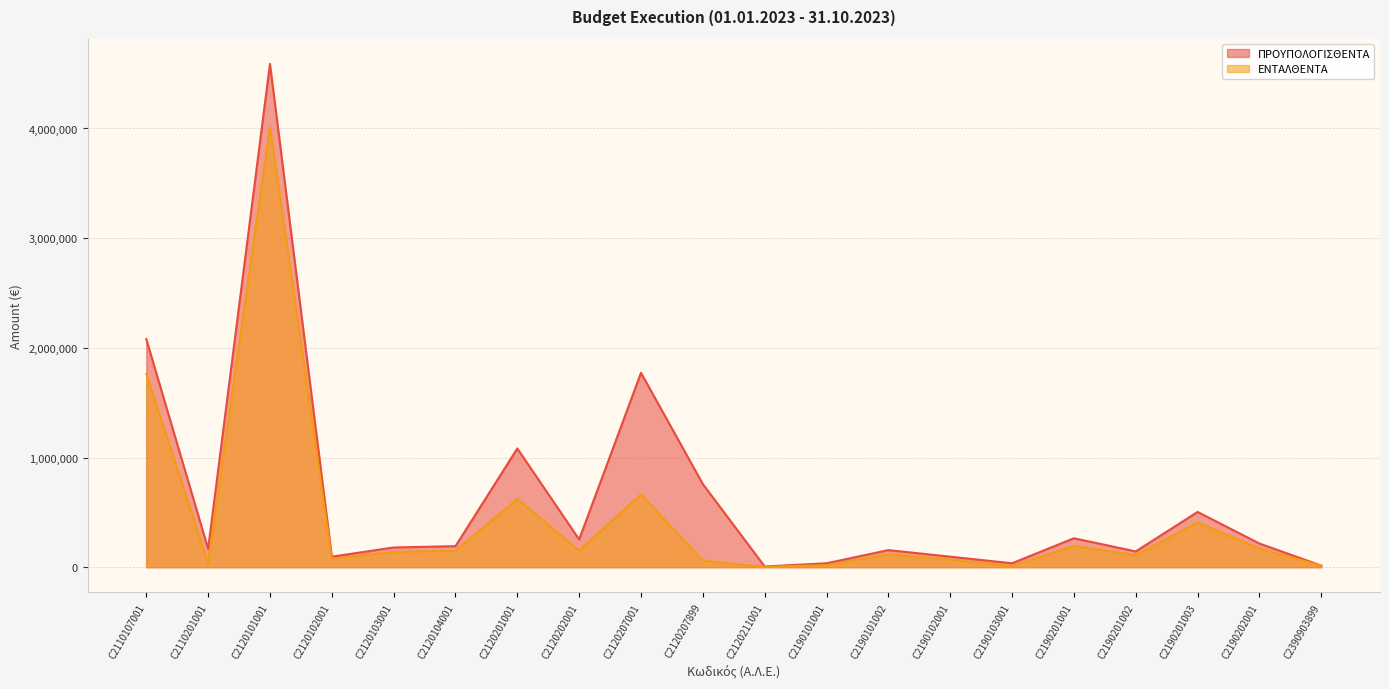

Is it true that ΕΝΤΑΛΘΕΝΤΑ equals 26445.2 at C2190102001?

False